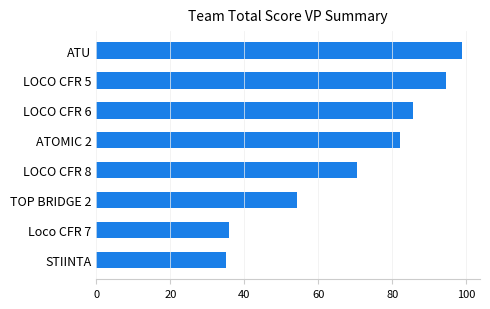

What is the minimum value shown in the chart?

35.0